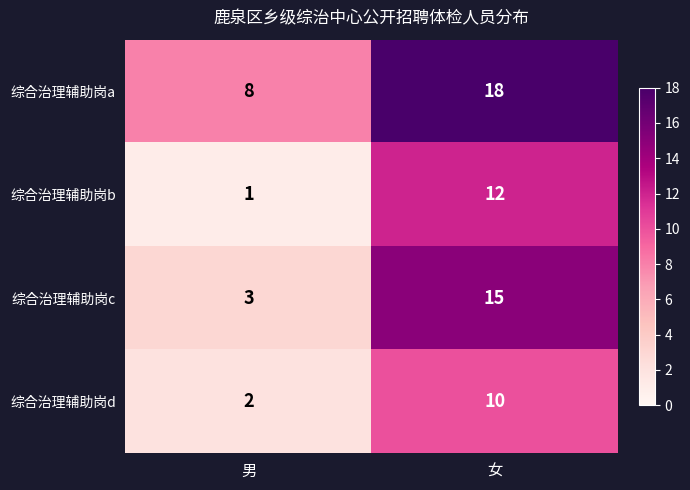

Count the number of data series in this chart.

4